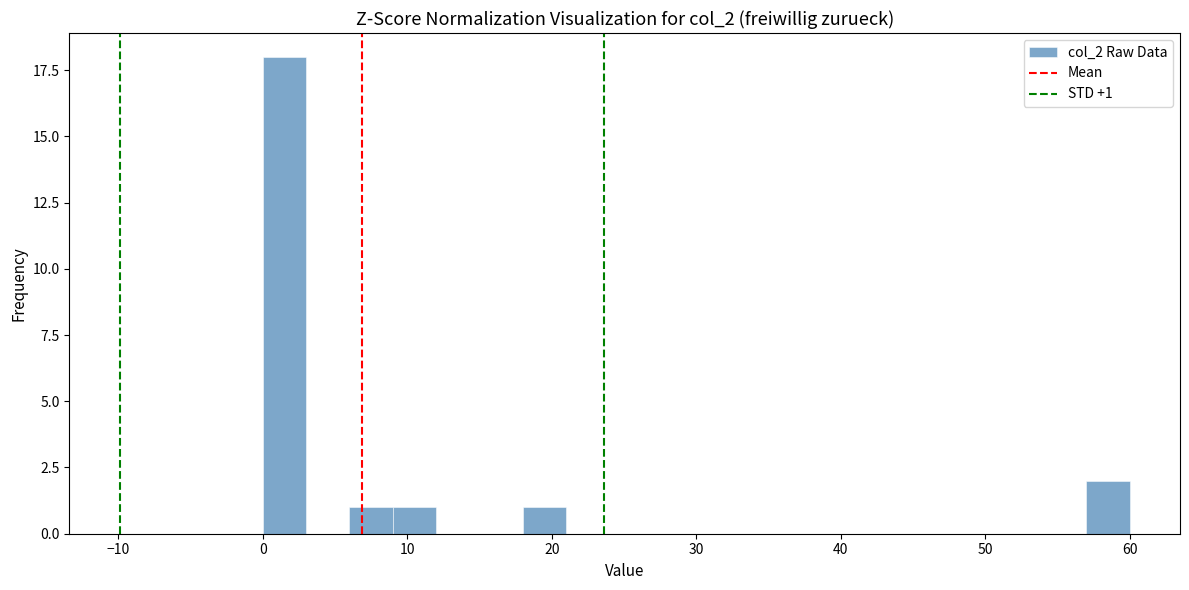

Around what value on the x-axis is the tallest bar? Give the approximate position of its centre, as read against the axis.

2